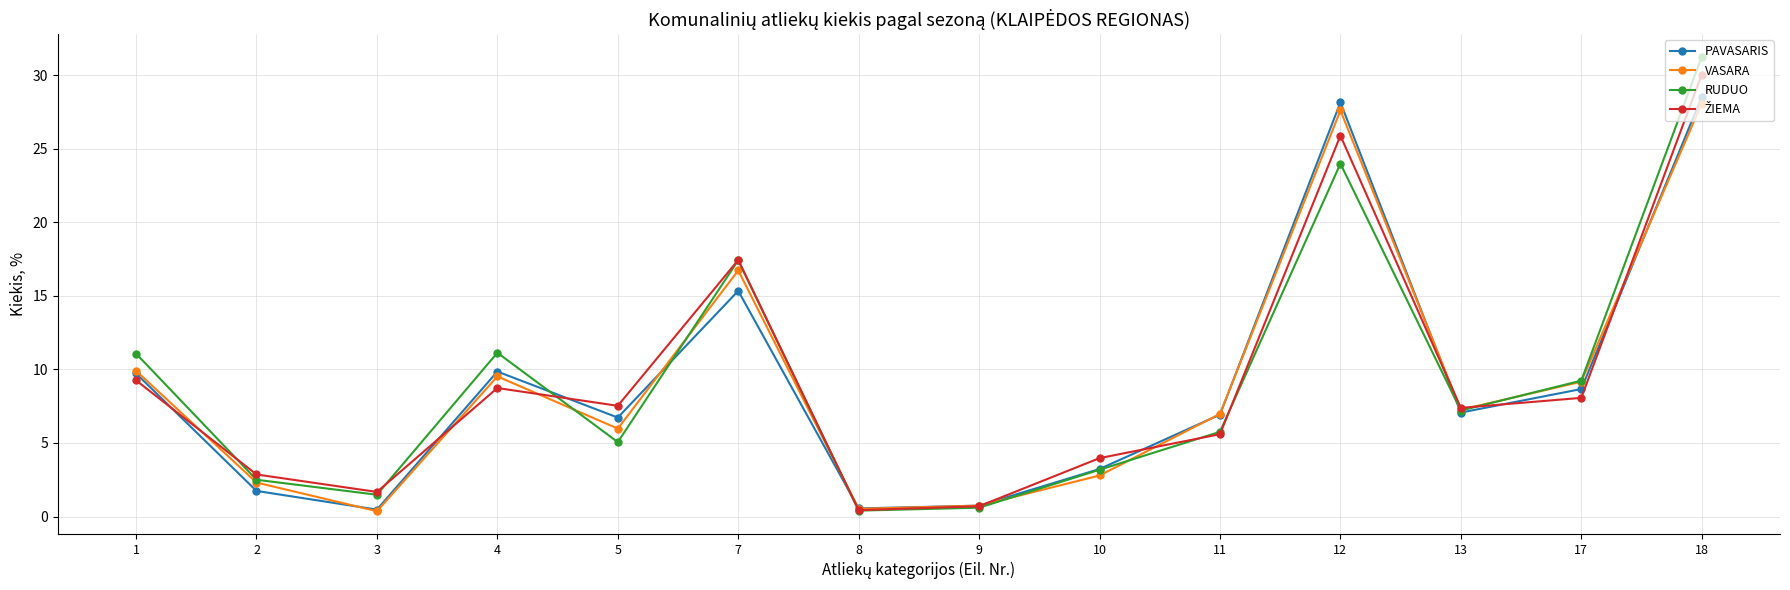

How many interior local peaks does the PAVASARIS series have?

3